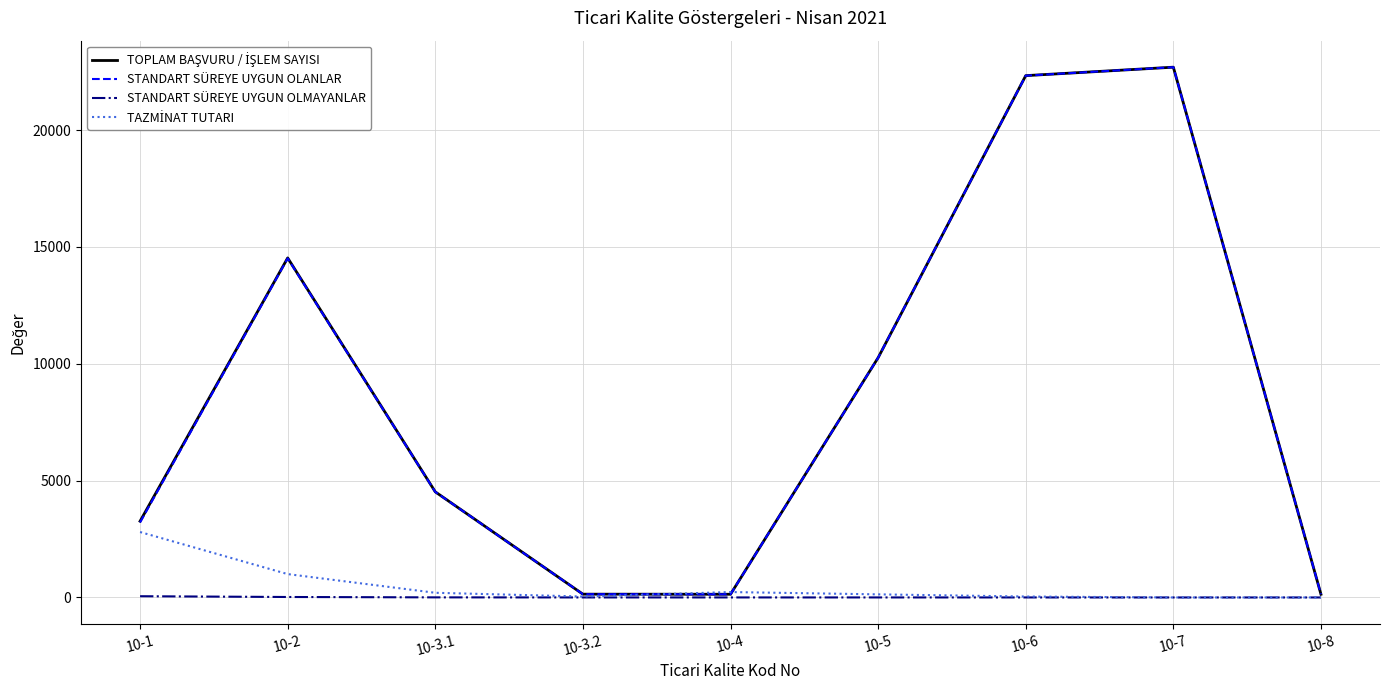

What is the lowest value of the STANDART SÜREYE UYGUN OLANLAR series?

136.0